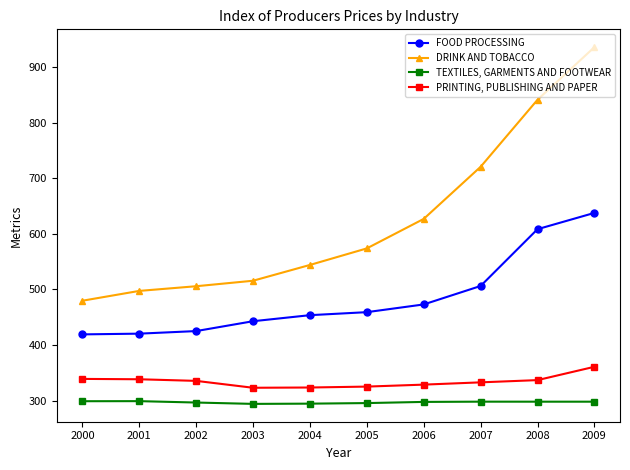

What is the smallest value displayed?

294.4